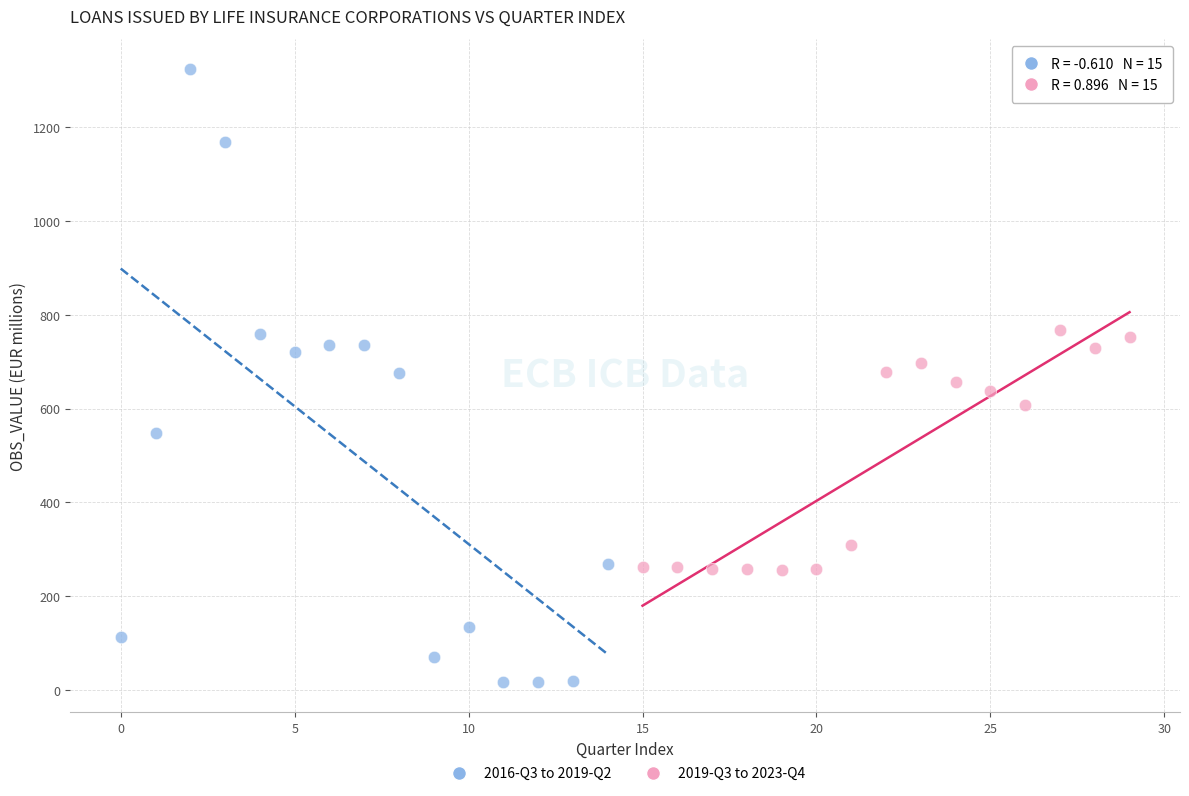

Which series reaches the maximum Y coordinate?

2016-Q3 to 2019-Q2